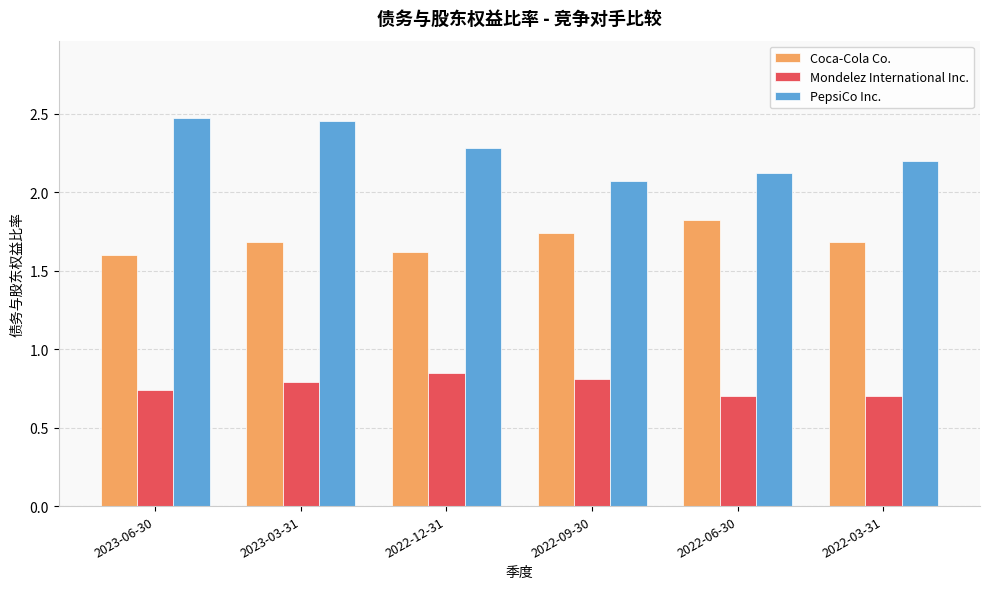

Is it true that PepsiCo Inc. equals 3.2 at 2022-03-31?

False